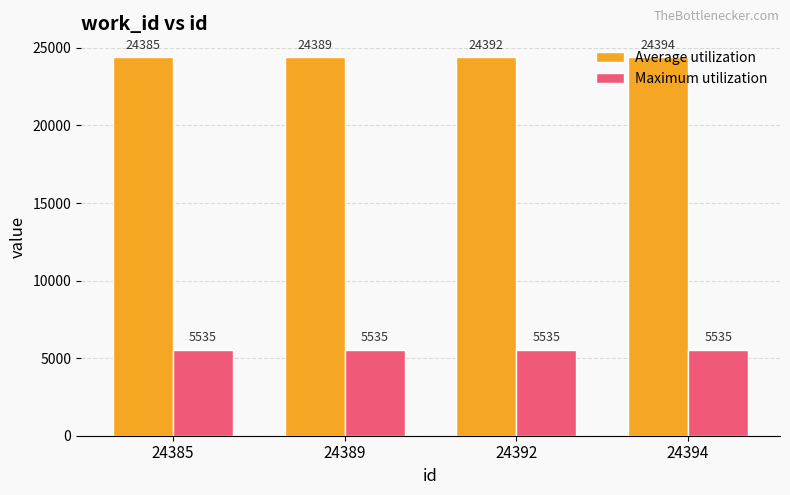

Does the chart contain any negative values?

No